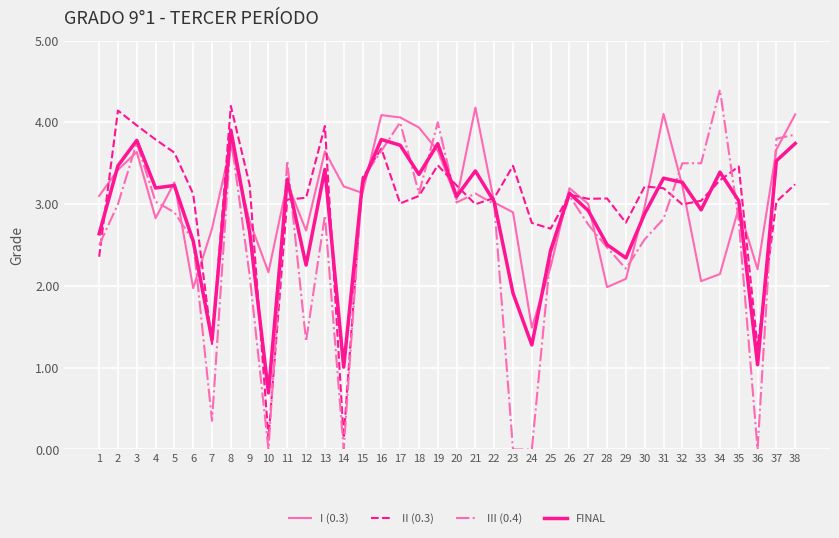

Is it true that III (0.4) equals 3.8 at 1?

False